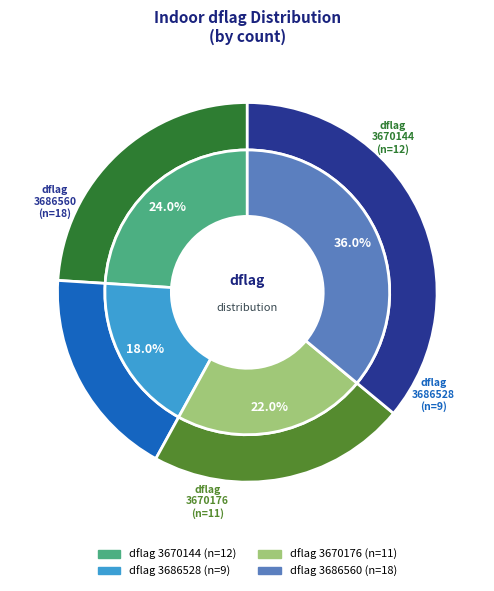

True or false: 3670144 accounts for 38% of the total.

False